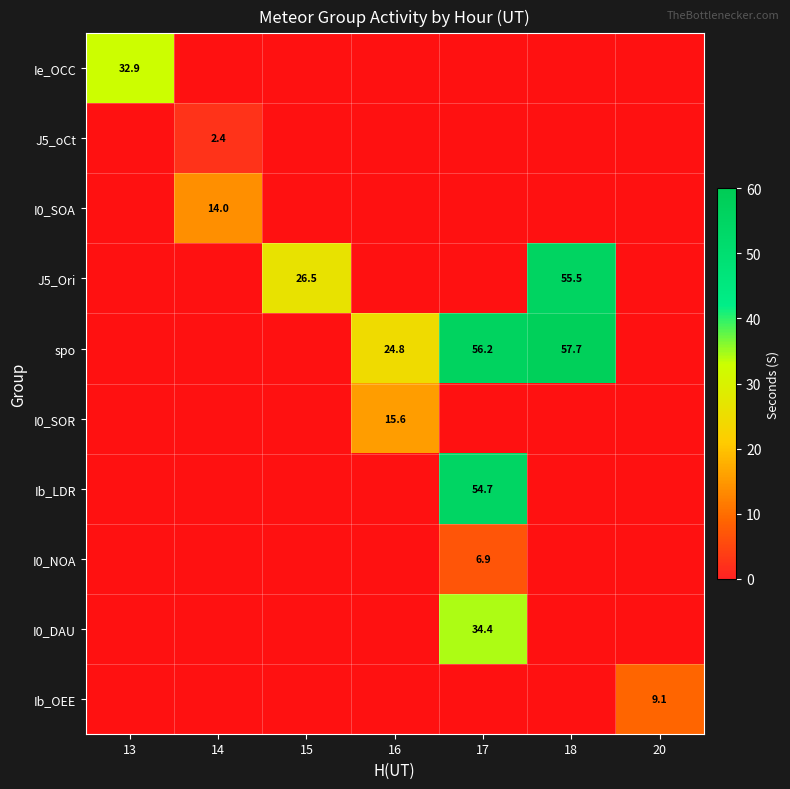

Is it true that spo equals 100.0 at 18?

False